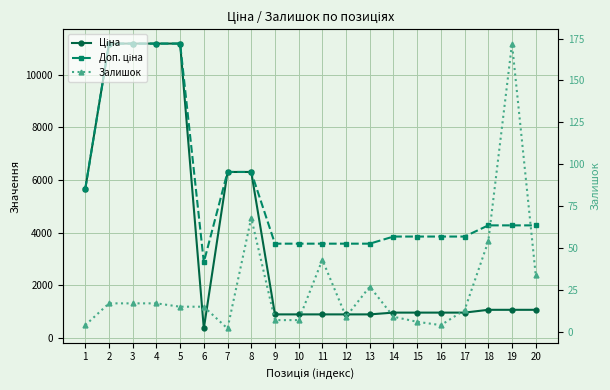

What value does the Доп. ціна series have at 15?

3854.0